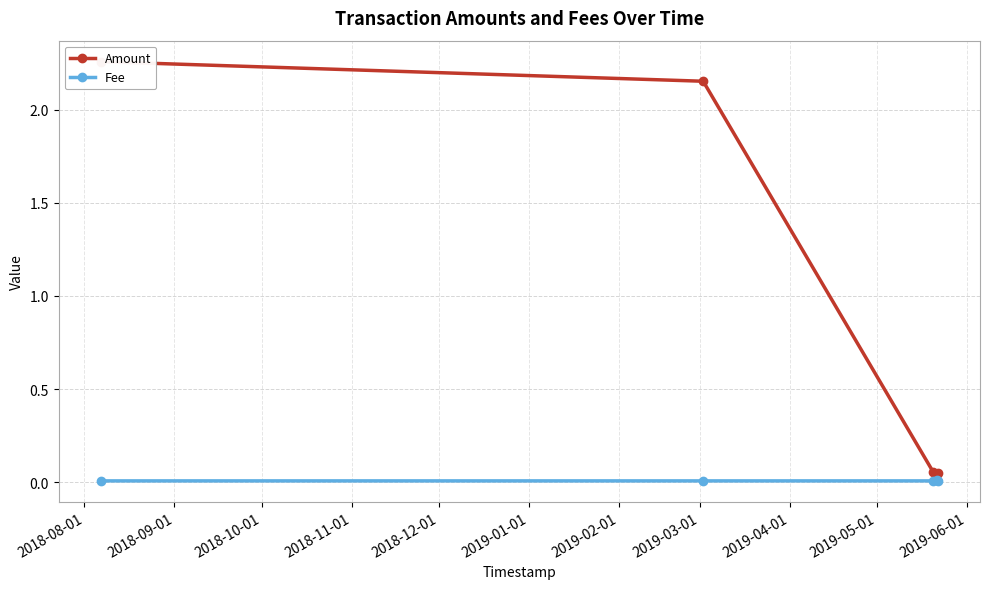

Which has a higher value, 2018-10-01 or 2018-09-01?

2018-09-01